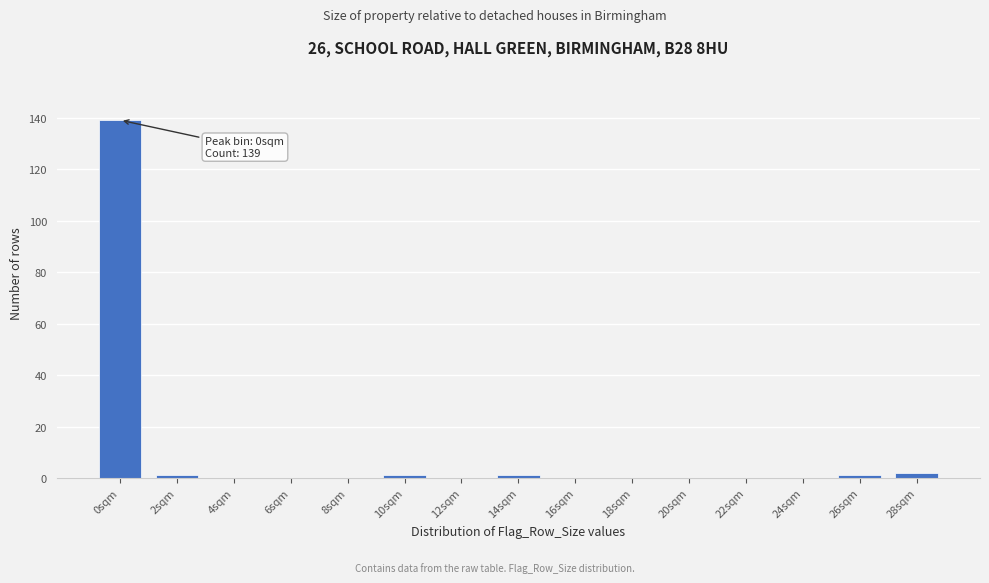

Reading right to left, transcribe all the data shown in this chart.

28sqm=2	26sqm=1	24sqm=0	22sqm=0	20sqm=0	18sqm=0	16sqm=0	14sqm=1	12sqm=0	10sqm=1	8sqm=0	6sqm=0	4sqm=0	2sqm=1	0sqm=139